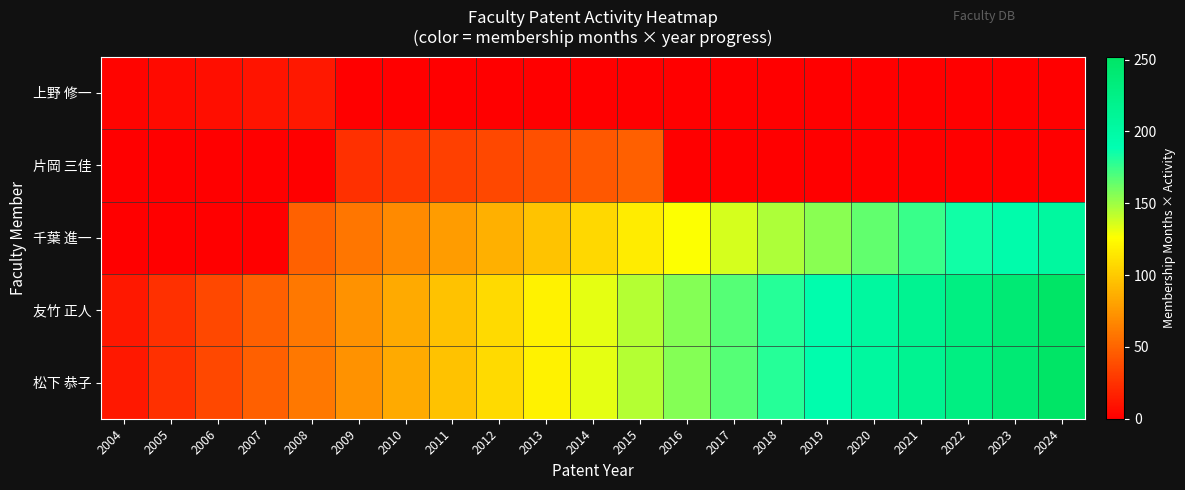

Reading left to right, transcribe all the data shown in this chart.

上野 修一: 2004=2.5	2005=5.0	2006=7.4	2007=9.9	2008=12.4	2009=0.0	2010=0.0	2011=0.0	2012=0.0	2013=0.0	2014=0.0	2015=0.0	2016=0.0	2017=0.0	2018=0.0	2019=0.0	2020=0.0	2021=0.0	2022=0.0	2023=0.0	2024=0.0
片岡 三佳: 2004=0.0	2005=0.0	2006=0.0	2007=0.0	2008=0.0	2009=24.0	2010=28.0	2011=32.0	2012=36.0	2013=40.0	2014=44.0	2015=48.0	2016=0.0	2017=0.0	2018=0.0	2019=0.0	2020=0.0	2021=0.0	2022=0.0	2023=0.0	2024=0.0
千葉 進一: 2004=0.0	2005=0.0	2006=0.0	2007=0.0	2008=48.6	2009=58.3	2010=68.0	2011=77.7	2012=87.4	2013=97.1	2014=106.9	2015=116.6	2016=126.3	2017=136.0	2018=145.7	2019=155.4	2020=165.1	2021=174.9	2022=184.6	2023=194.3	2024=204.0
友竹 正人: 2004=12.0	2005=24.0	2006=36.0	2007=48.0	2008=60.0	2009=72.0	2010=84.0	2011=96.0	2012=108.0	2013=120.0	2014=132.0	2015=144.0	2016=156.0	2017=168.0	2018=180.0	2019=192.0	2020=204.0	2021=216.0	2022=228.0	2023=240.0	2024=252.0
松下 恭子: 2004=12.0	2005=24.0	2006=36.0	2007=48.0	2008=60.0	2009=72.0	2010=84.0	2011=96.0	2012=108.0	2013=120.0	2014=132.0	2015=144.0	2016=156.0	2017=168.0	2018=180.0	2019=192.0	2020=204.0	2021=216.0	2022=228.0	2023=240.0	2024=252.0